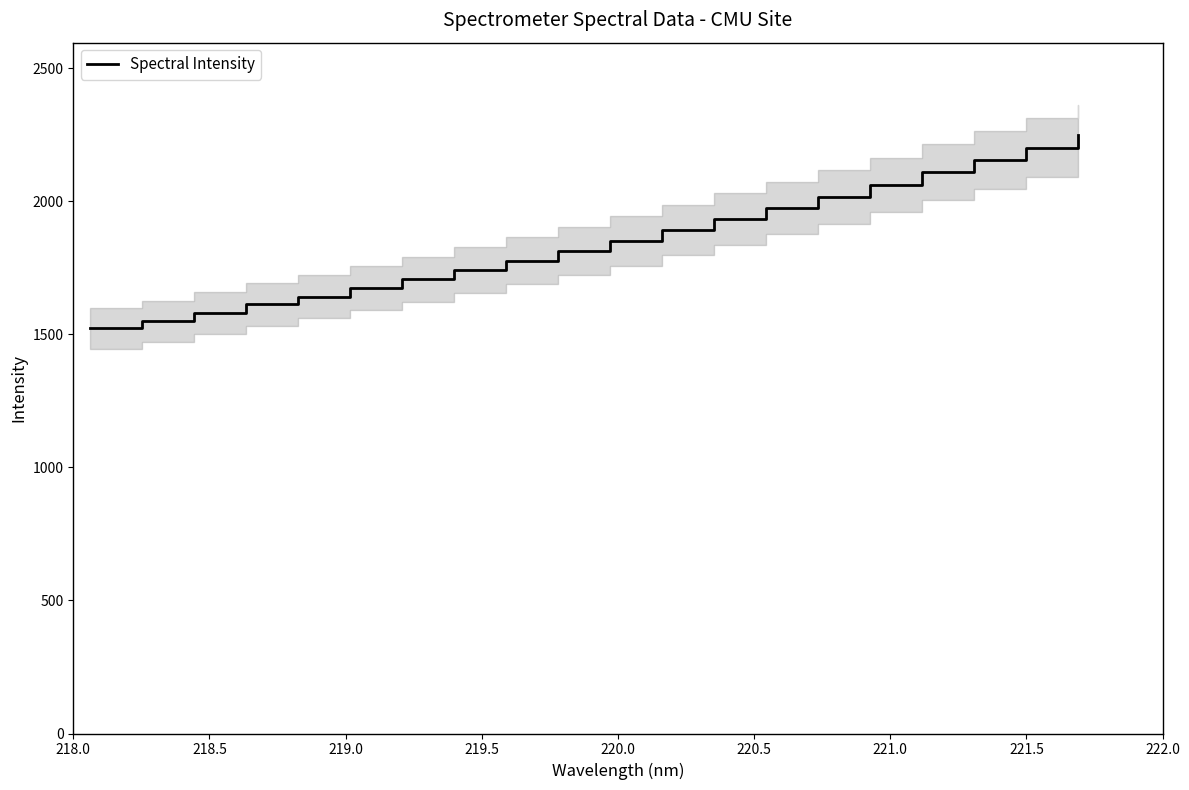

At which category does the chart reach its minimum across all series?

218.0